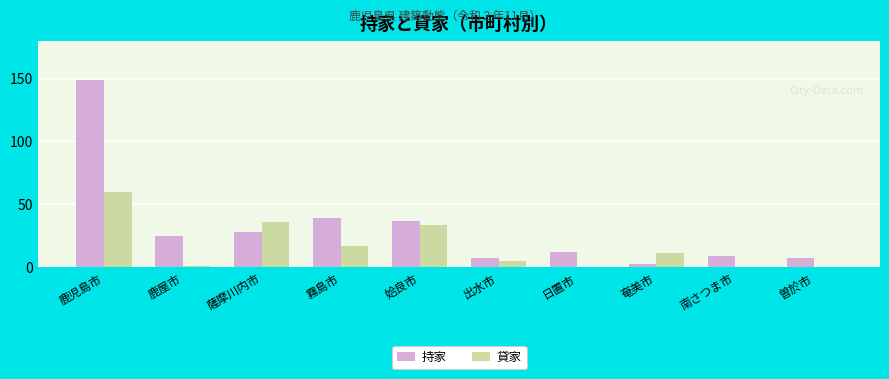

Which series has the largest range (max minus min)?

持家